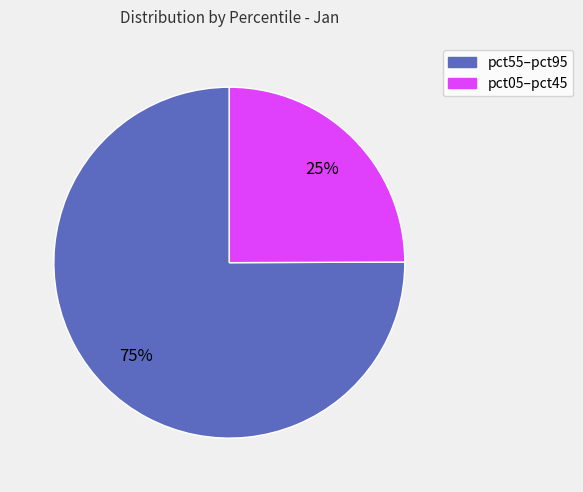

How many slices are in this pie chart?

2